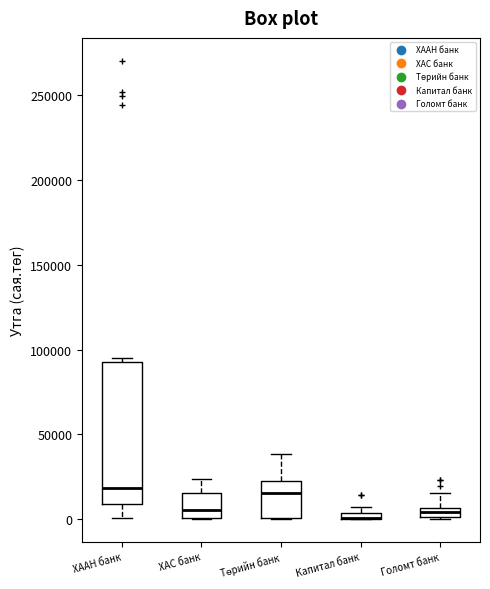

Which box is the tallest, from its lower edge to its upper edge?

ХААН банк